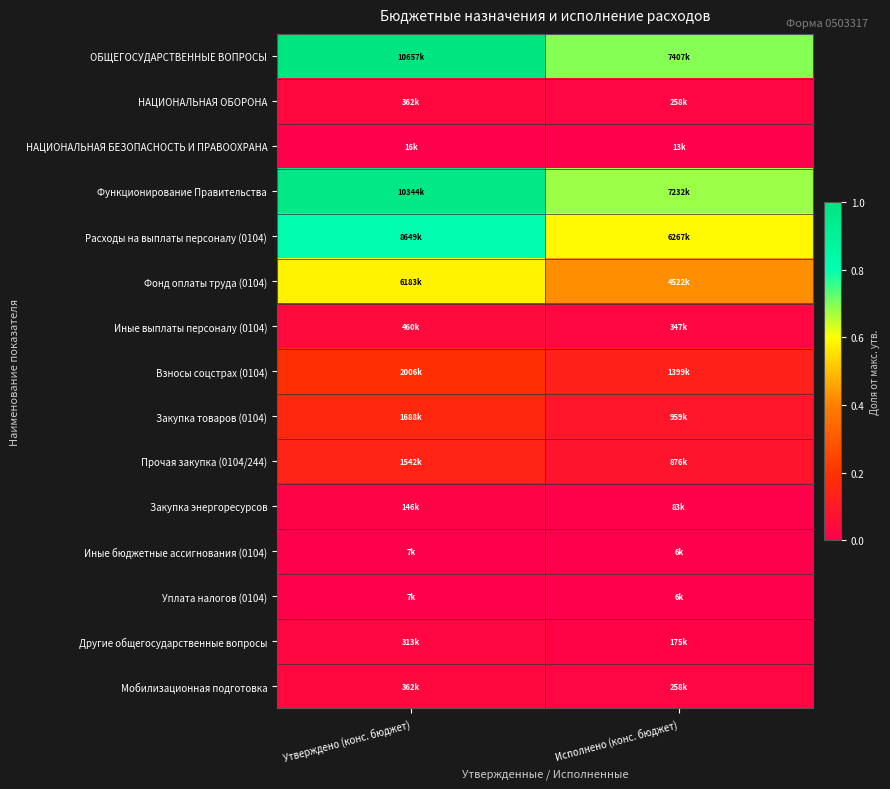

Which series has the widest spread of values?

ОБЩЕГОСУДАРСТВЕННЫЕ ВОПРОСЫ